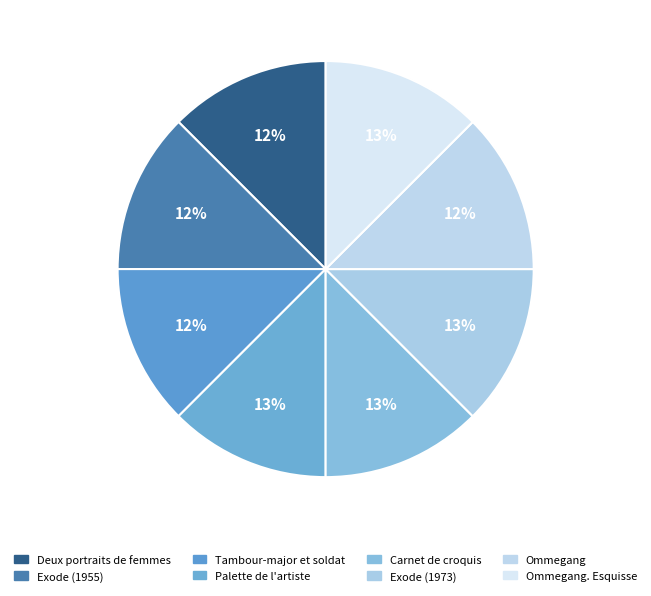

Which slice is the smallest?

Tambour-major et soldat